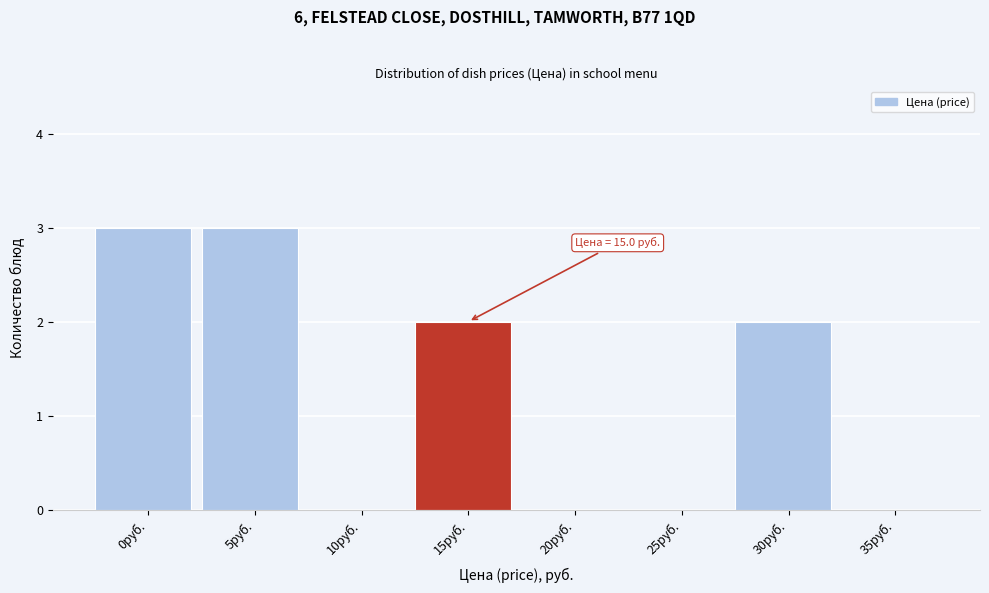

Reading right to left, transcribe all the data shown in this chart.

35руб.=0	30руб.=2	25руб.=0	20руб.=0	15руб.=2	10руб.=0	5руб.=3	0руб.=3